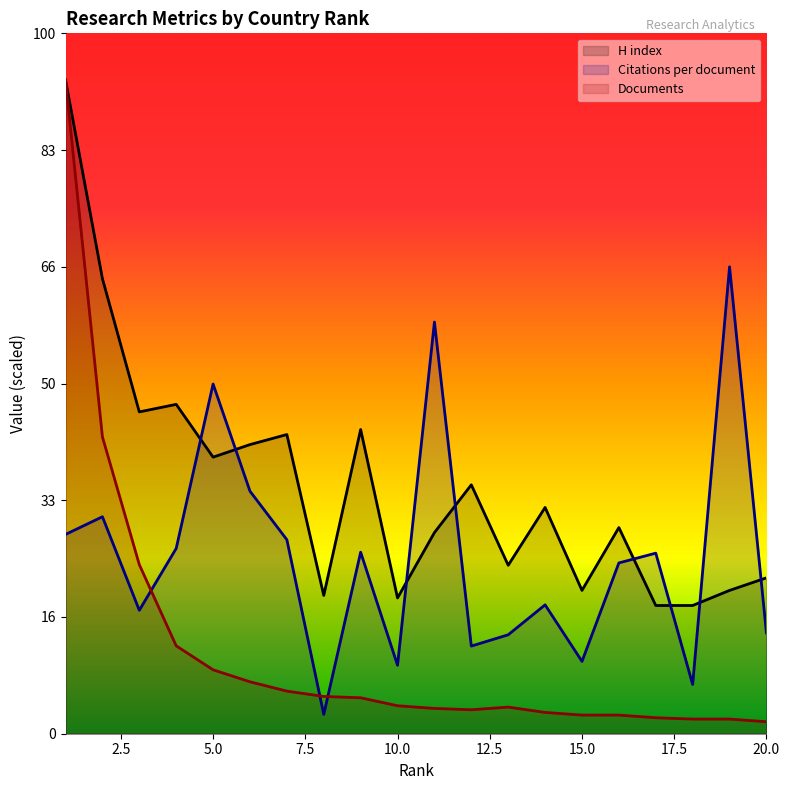

Is it true that Documents equals 19.9 at 13?

False